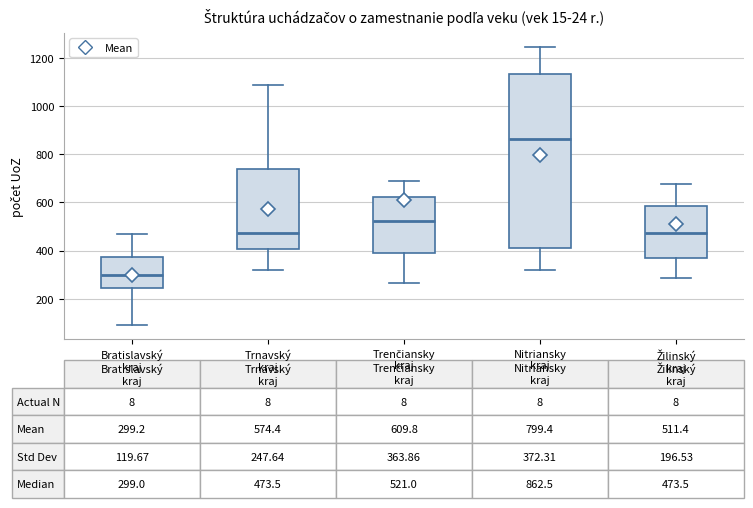

Which box has the lowest median line?

Bratislavský kraj